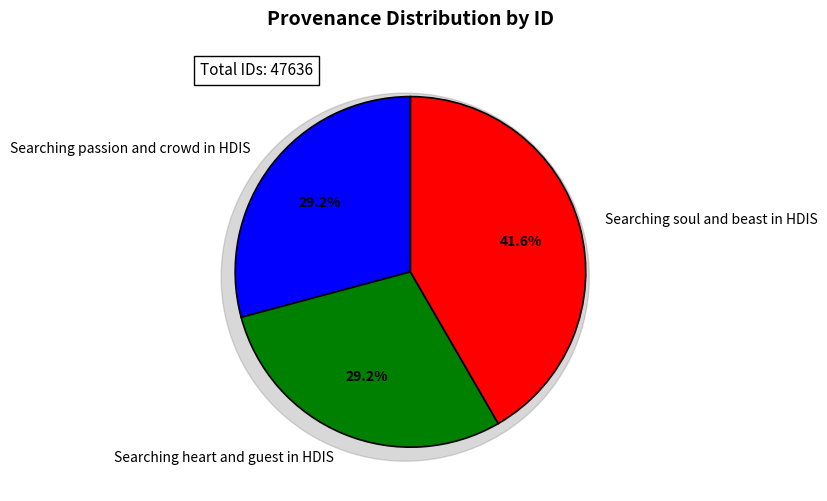

Is Searching passion and crowd in HDIS the majority of the pie?

No